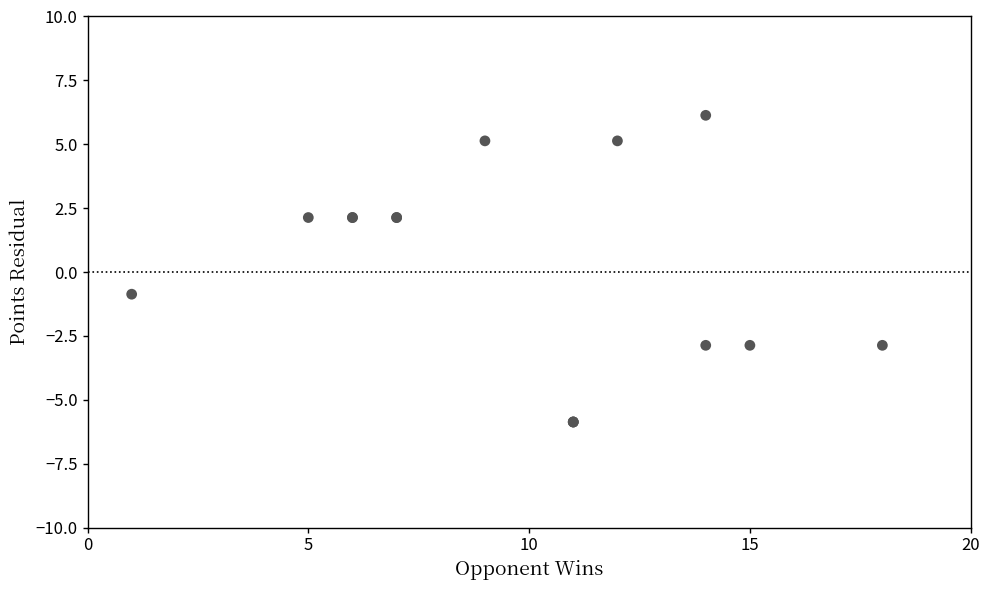

What Y value in the scatter plot is closest to 0?

-0.9